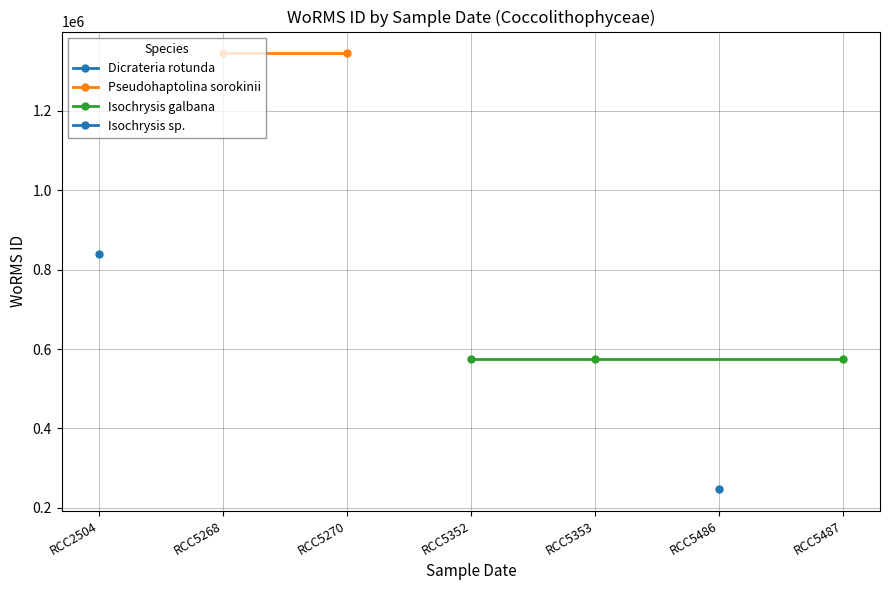

Reading right to left, what are all the values shown in this chart?

573884	248124	573884	573884	1345048	1345048	840109